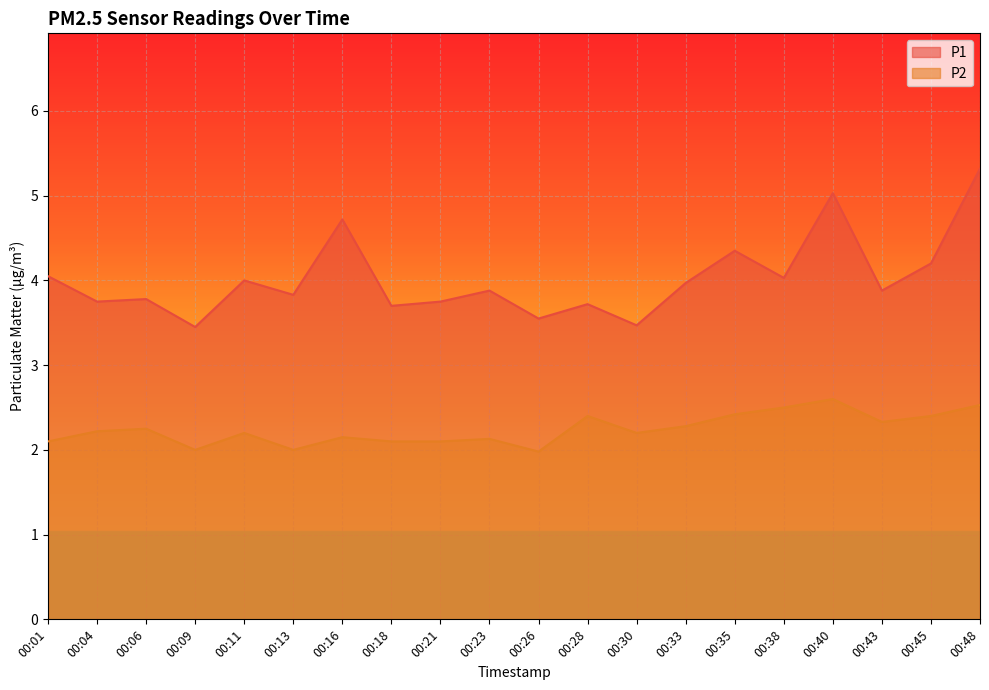

What are all the series names shown in the legend?

P1, P2